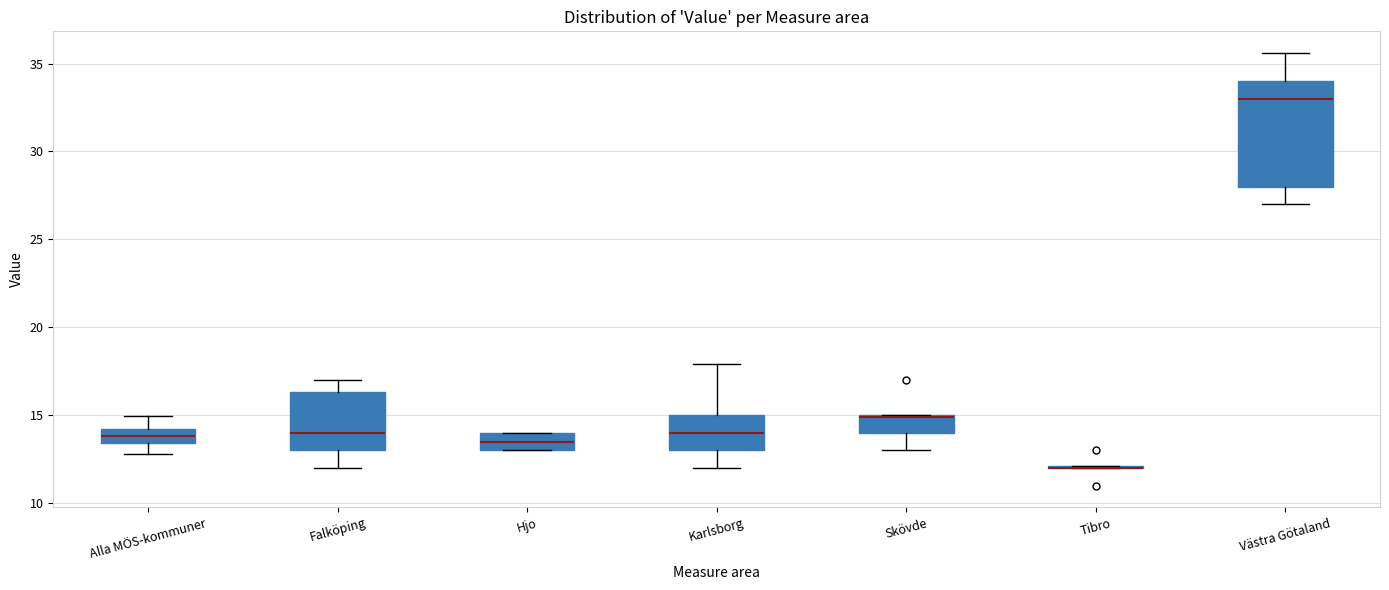

Reading left to right, read every box against the y-axis: the position of its median line, the range the box covers, and the ends of its whiskers. The values are not printed on the chart, so give them approximately, as read against the axis.

Alla MÖS-kommuner: median 14.0 (inside the box), box 13.5 to 14.0, whiskers 13.0 to 15.0
Falköping: median 14.0, box 13.0 to 16.5, whiskers 12.0 to 17.0
Hjo: median 13.5, box 13.0 to 14.0, whiskers 13.0 to 14.0
Karlsborg: median 14.0, box 13.0 to 15.0, whiskers 12.0 to 18.0
Skövde: median 15.0 (drawn on the box's upper edge), box 14.0 to 15.0, whiskers 13.0 to 15.0
Tibro: box collapsed to a line at 12.0, whiskers 12.0 to 12.0
Västra Götaland: median 33.0, box 28.0 to 34.0, whiskers 27.0 to 35.5